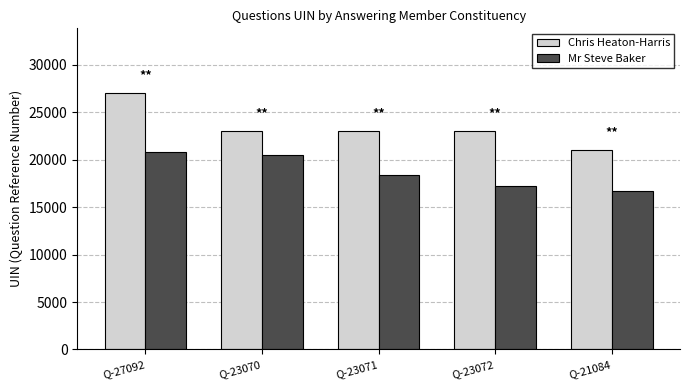

Which series has the largest range (max minus min)?

Chris Heaton-Harris